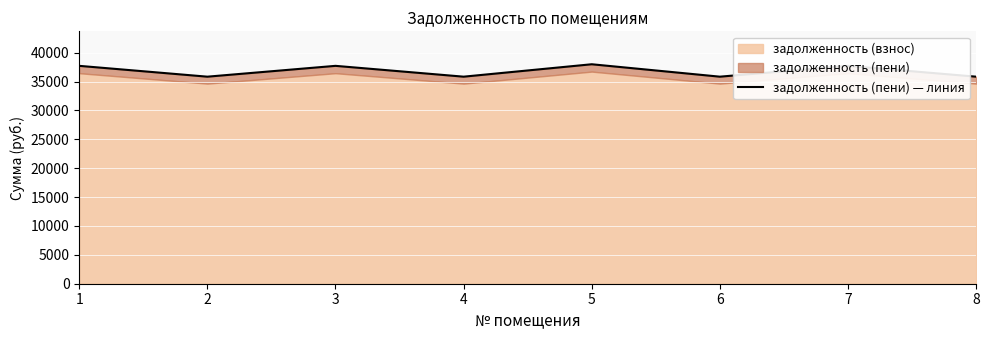

True or false: the data shows 49168.1 at 8.

False